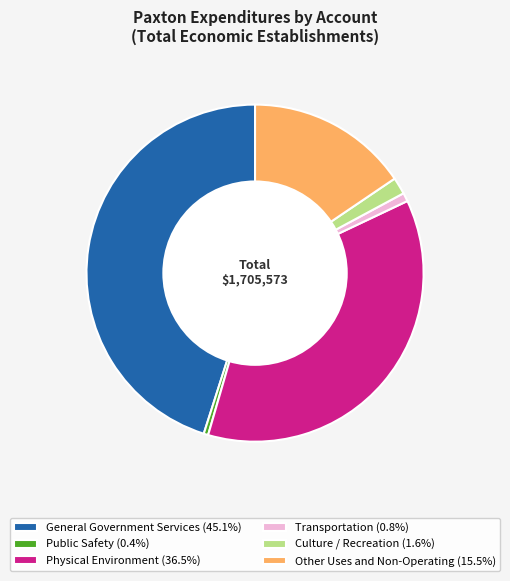

Approximately how many times larger is the value at General Government Services (45.1%) compared to Public Safety (0.4%)?

104.7